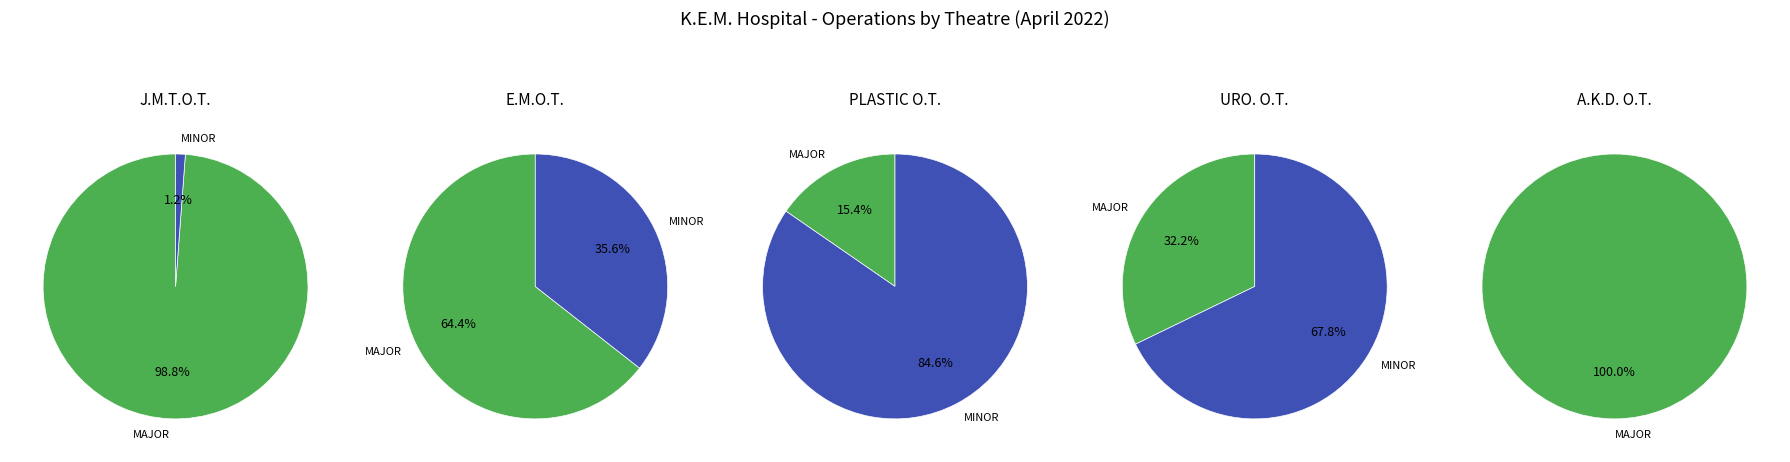

What percentage is the MAJOR slice, to the nearest percent?

51%